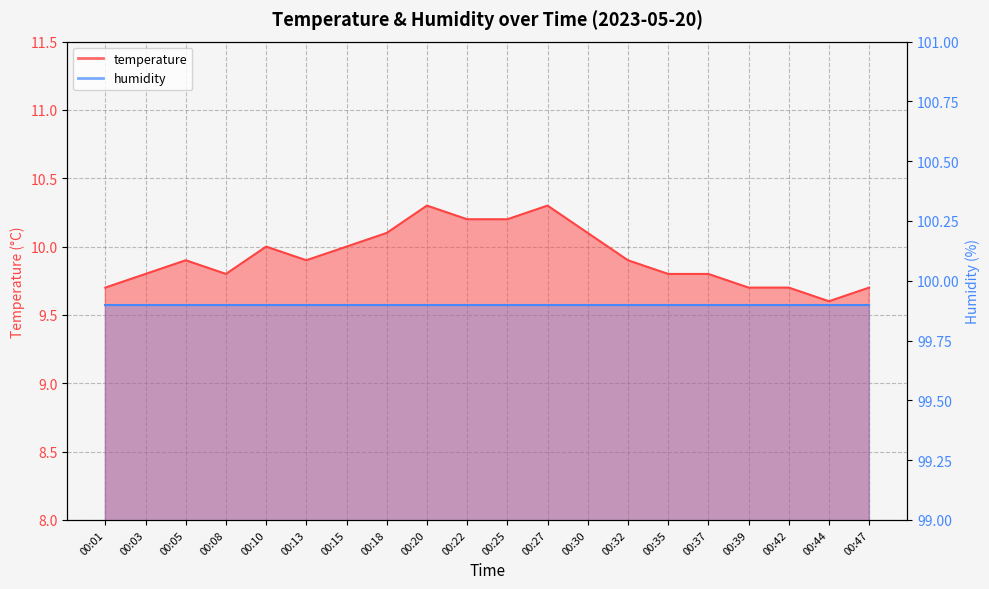

What is the change in value from 00:27 to 00:39?

-0.6